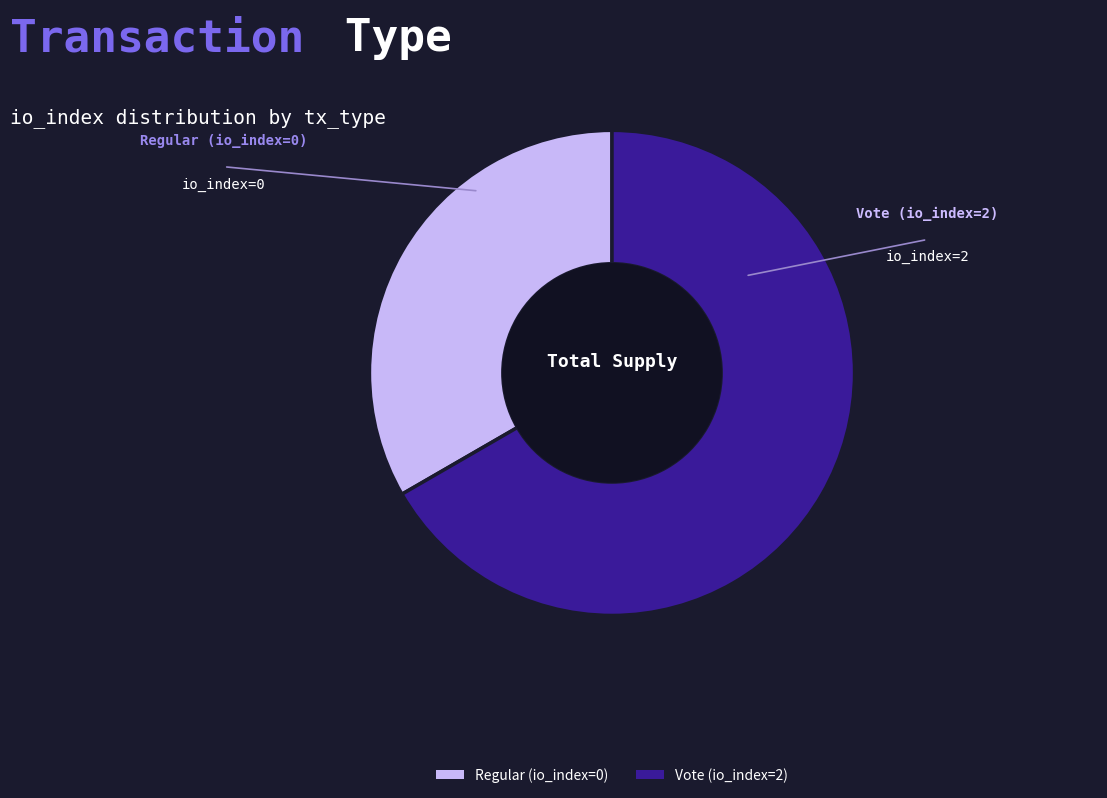

Which has a higher value, Vote (io_index=2) or Regular (io_index=0)?

Vote (io_index=2)